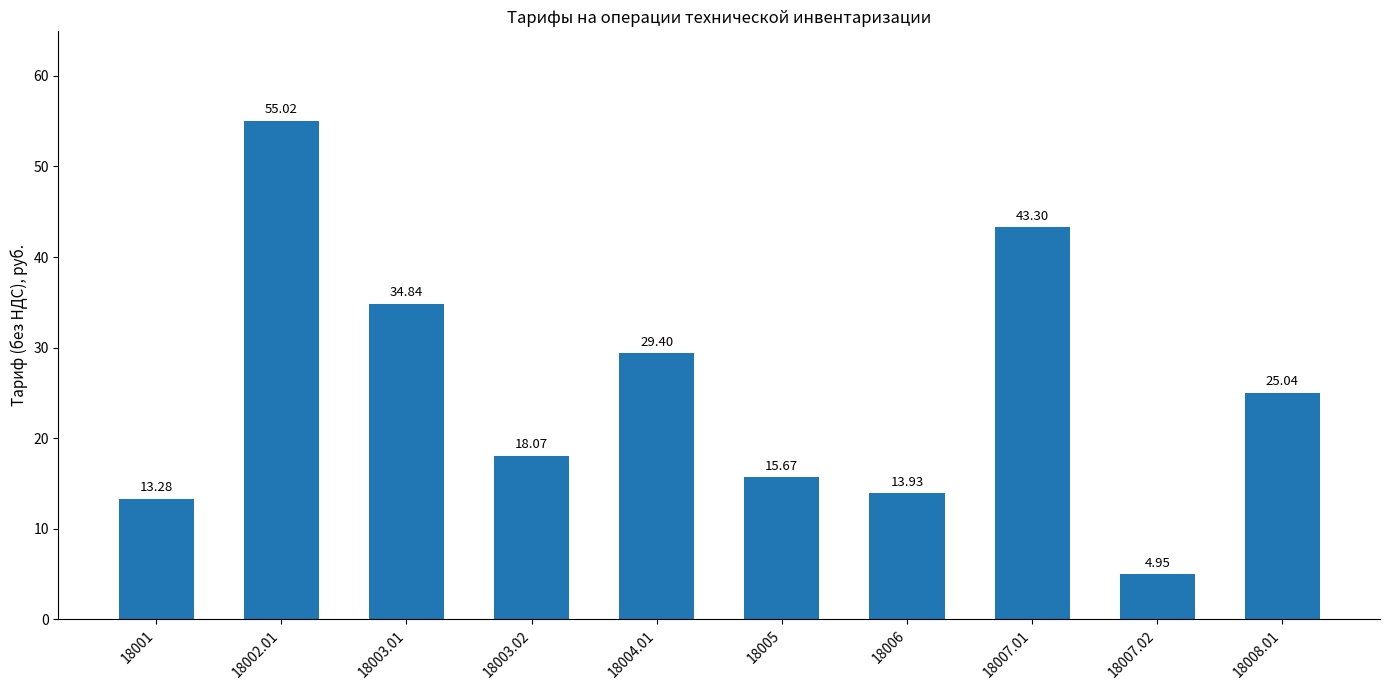

At which label is the value closest to 29?

18004.01